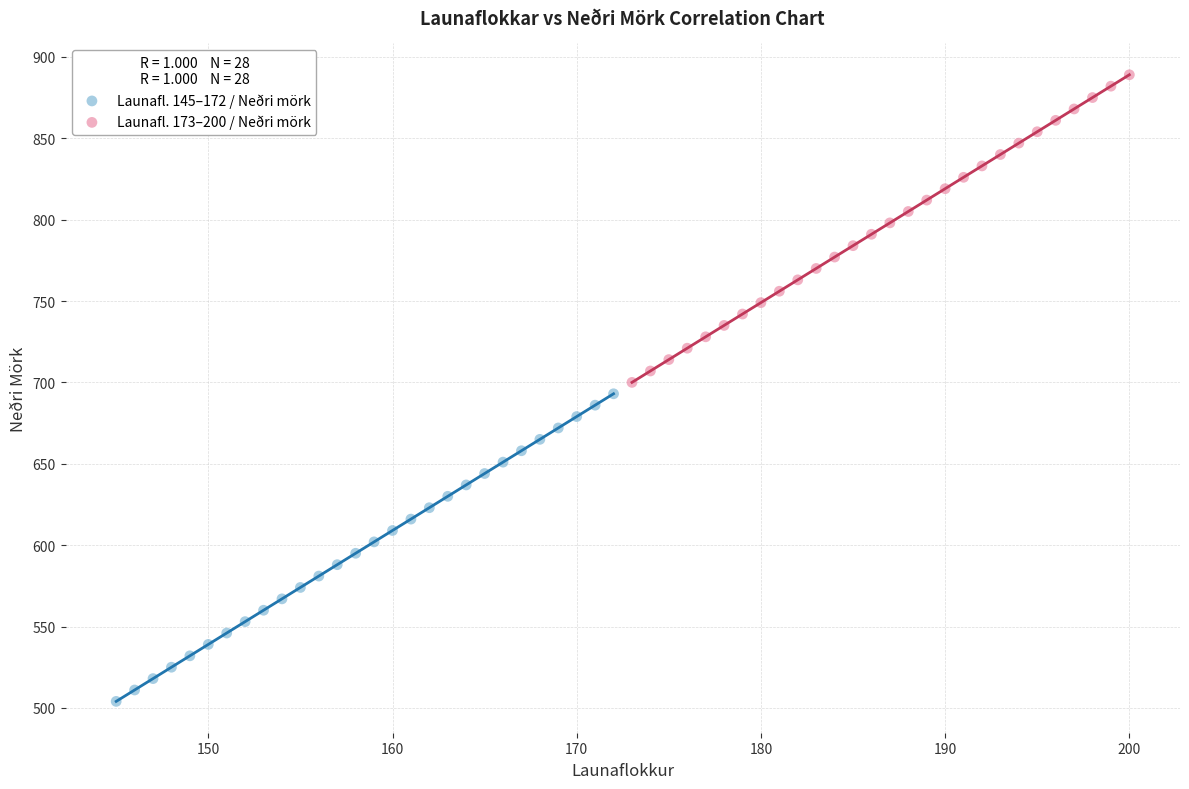

Which series reaches the maximum Y coordinate?

Launafl. 173–200 / Neðri mörk